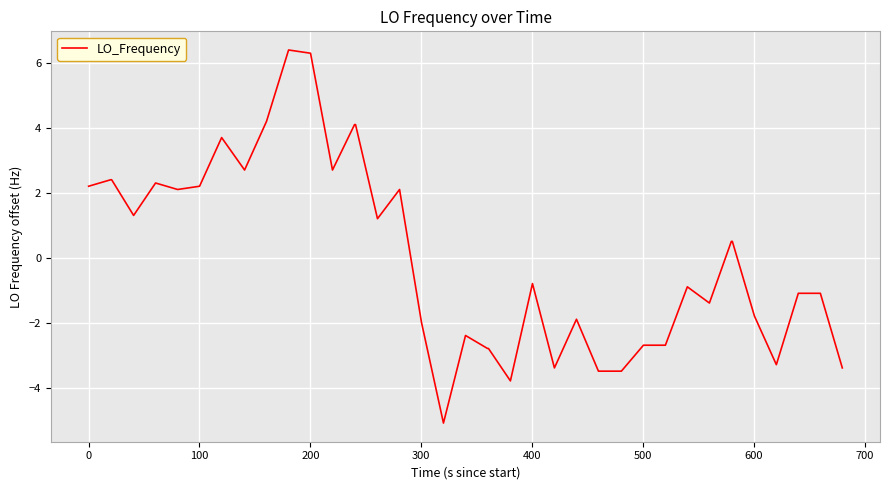

What is the difference between the second highest and second lowest values?

10.1